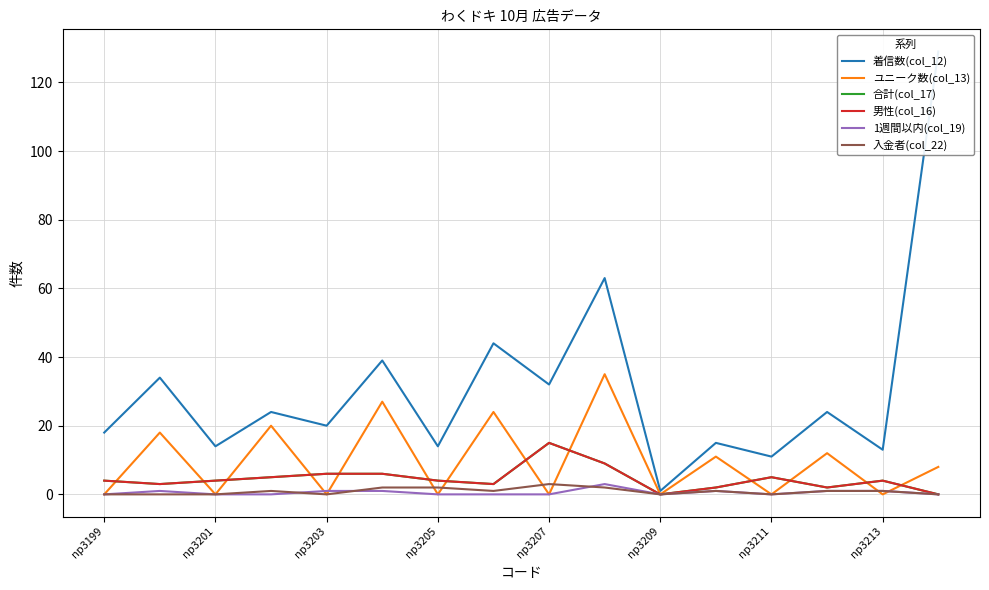

At which label does 着信数(col_12) reach its peak?

15